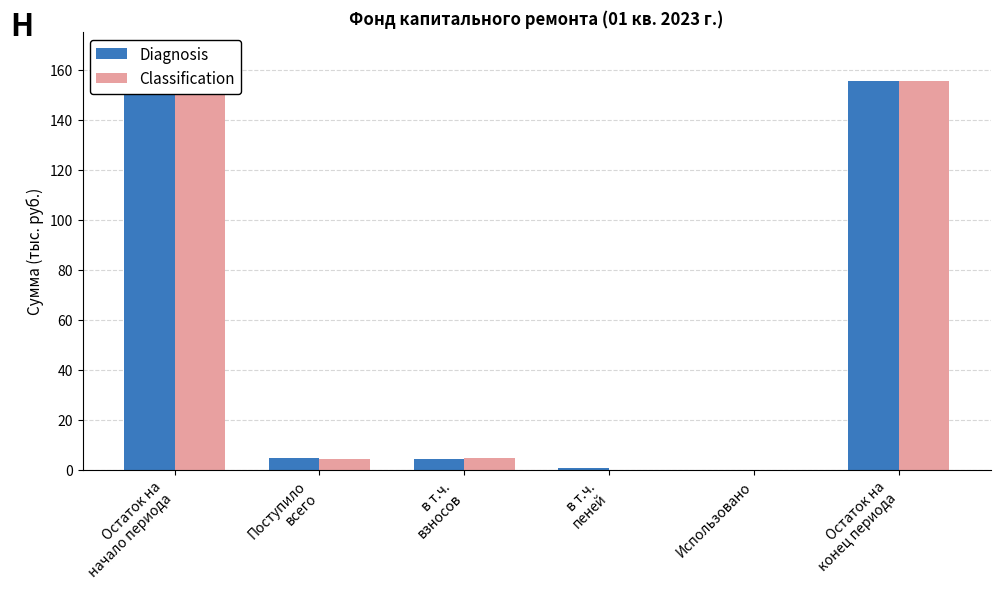

At which category is the sum across all series the highest?

Остаток на
конец периода